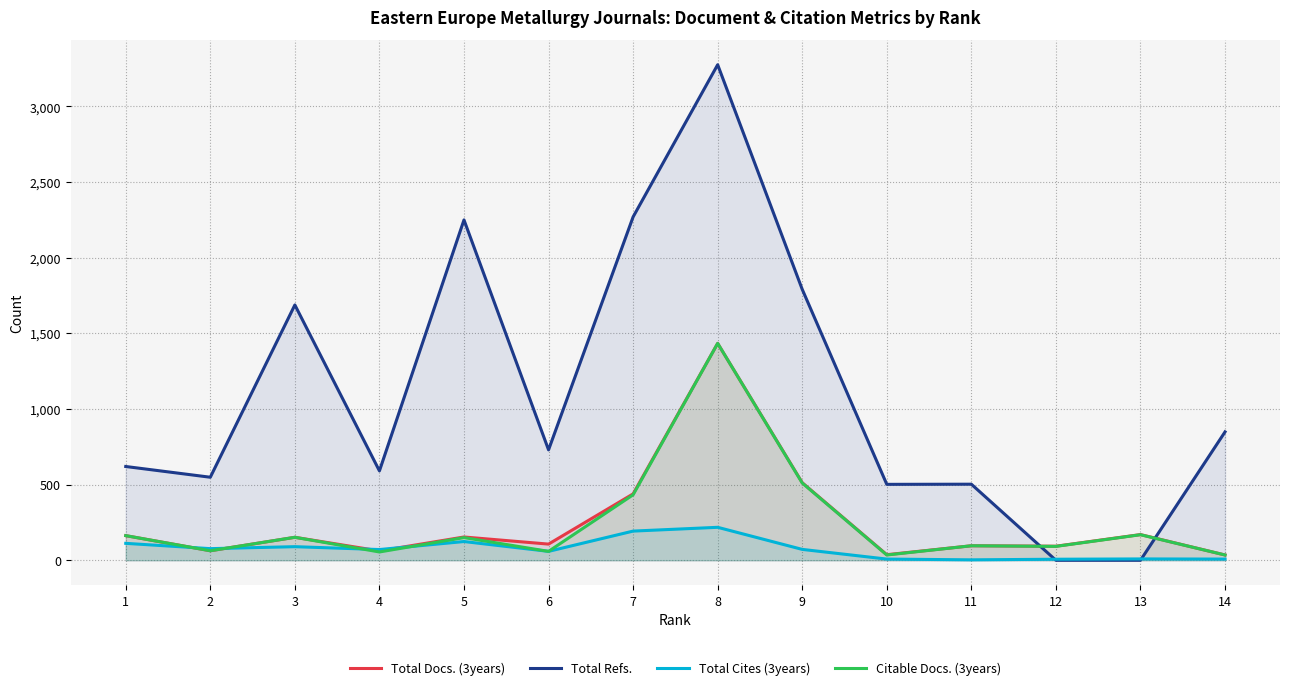

How many series are shown in this chart?

4